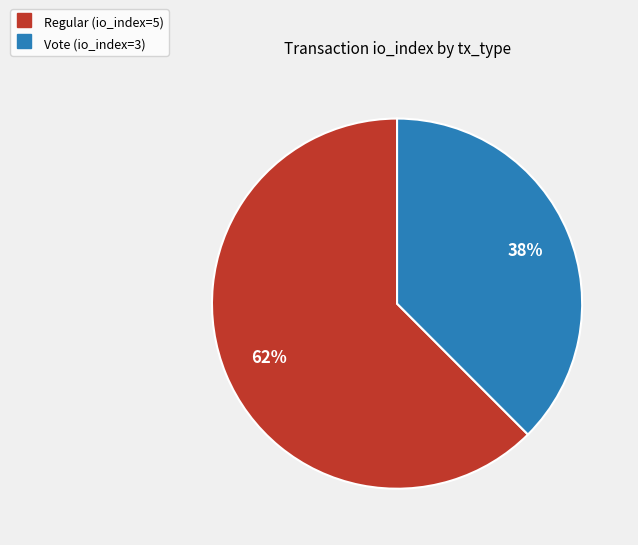

Is it true that Regular is 62% of the pie?

True